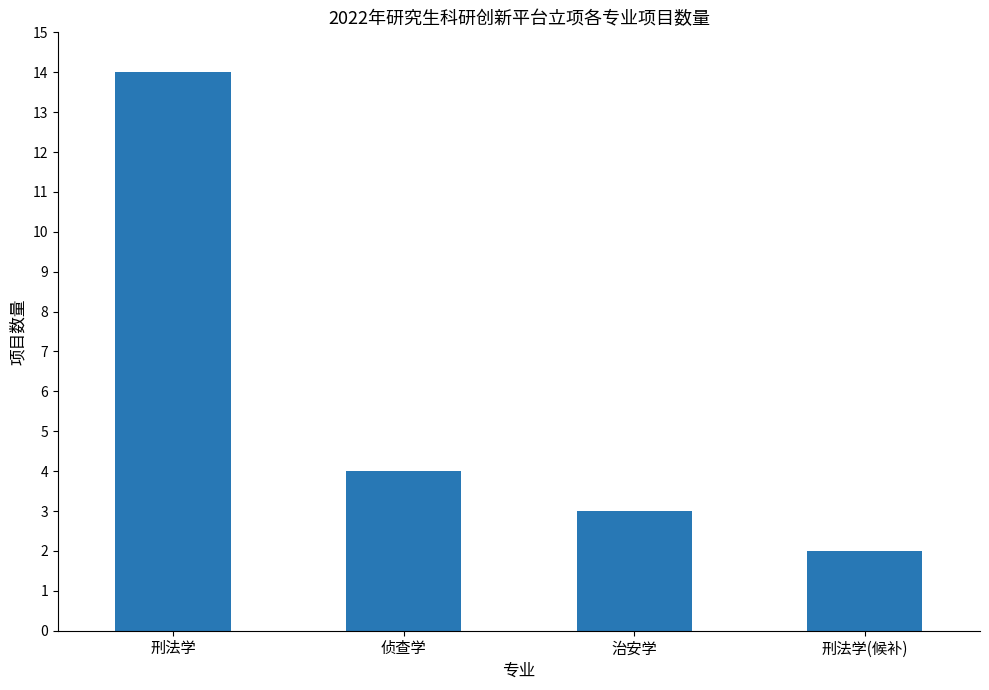

What is the smallest value displayed?

2